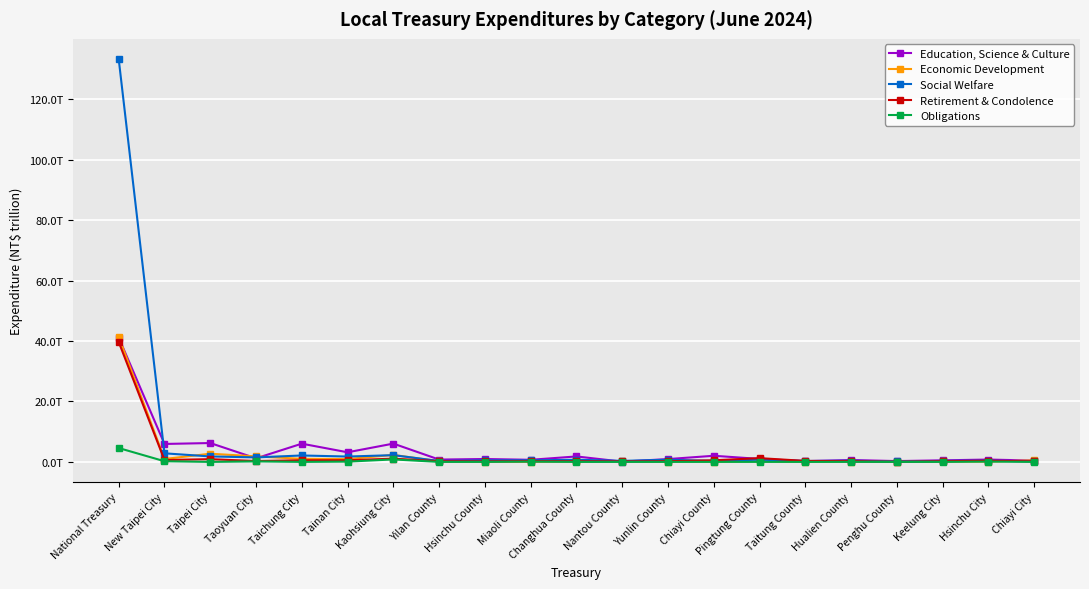

What are all the series names shown in the legend?

Education, Science & Culture, Economic Development, Social Welfare, Retirement & Condolence, Obligations